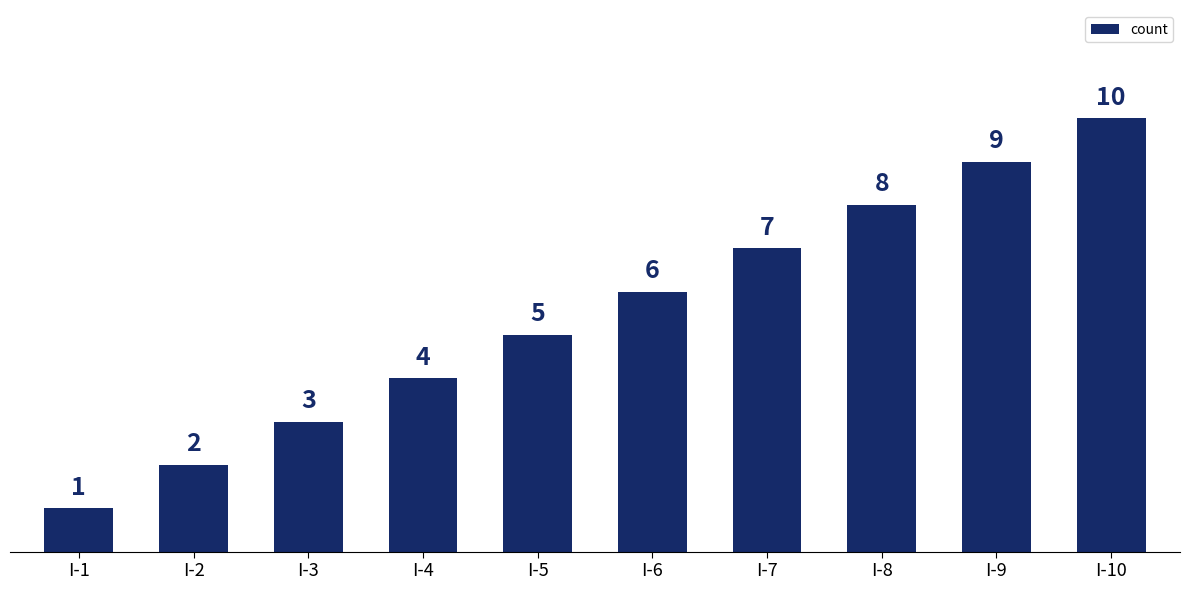

Are the bars grouped side by side (vs. stacked)?

No